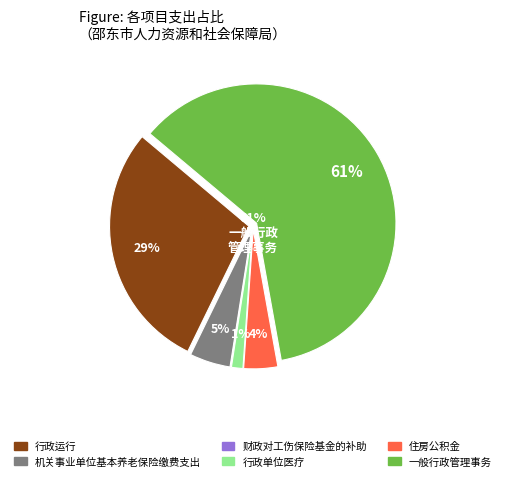

To the nearest percent, what is the difference between the 行政运行 and 住房公积金 slice percentages?

25%